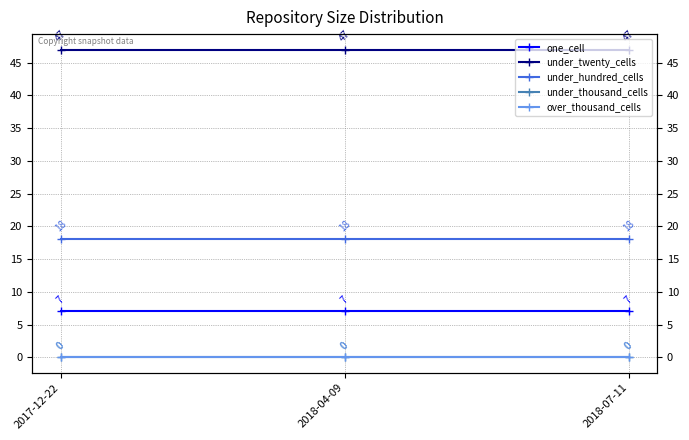

Which series has the widest spread of values?

one_cell